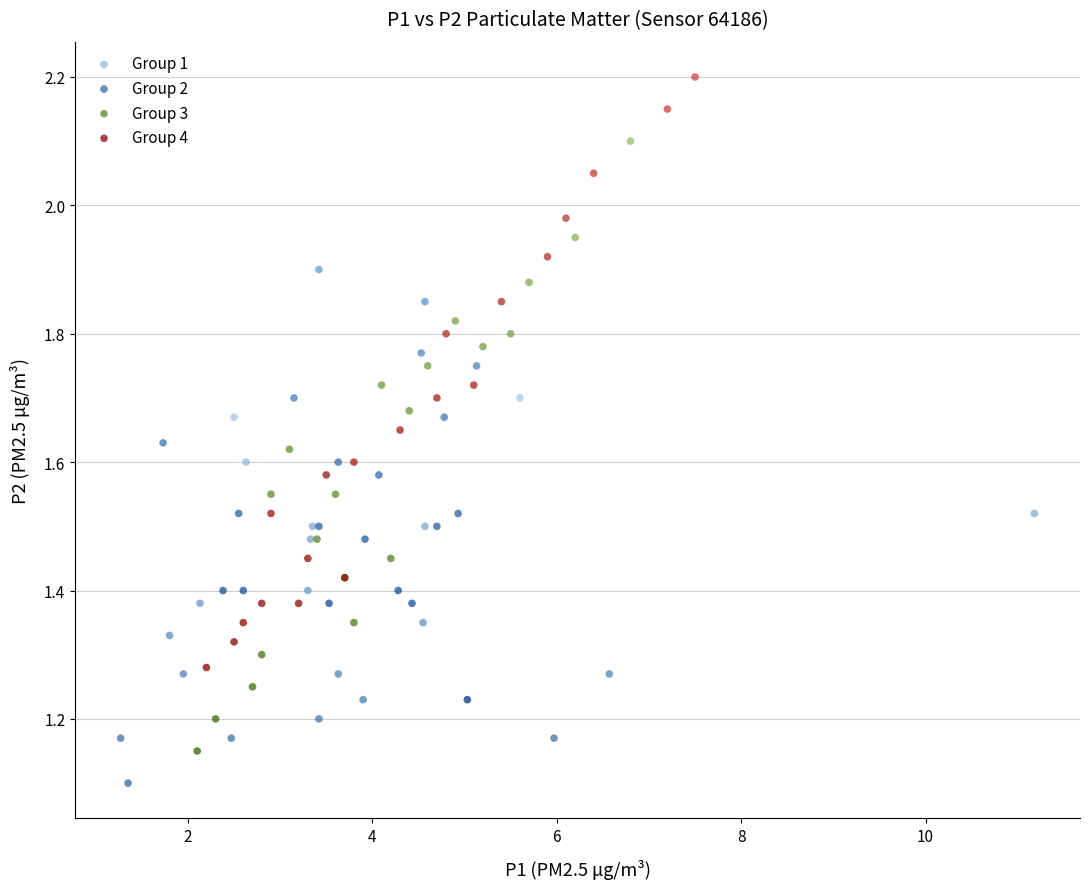

Which series reaches the minimum Y coordinate?

Group 1